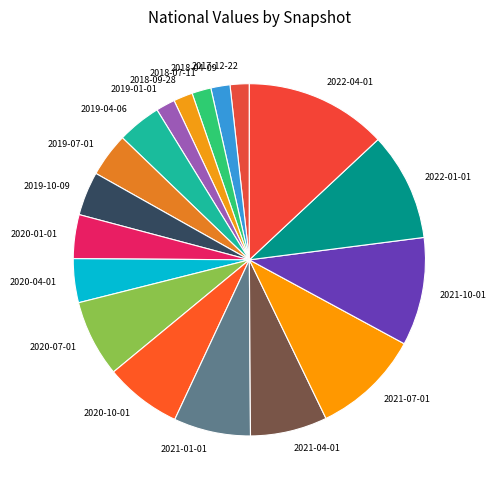

The 2018-04-09 slice represents 2% of the pie. True or false?

True